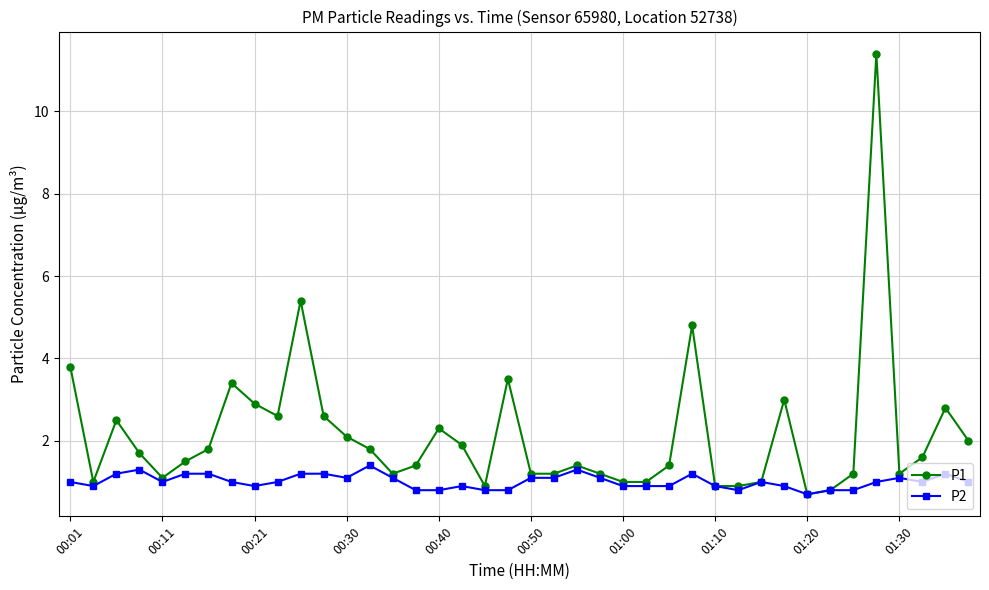

How many P2 values are between 0 and 1?

24